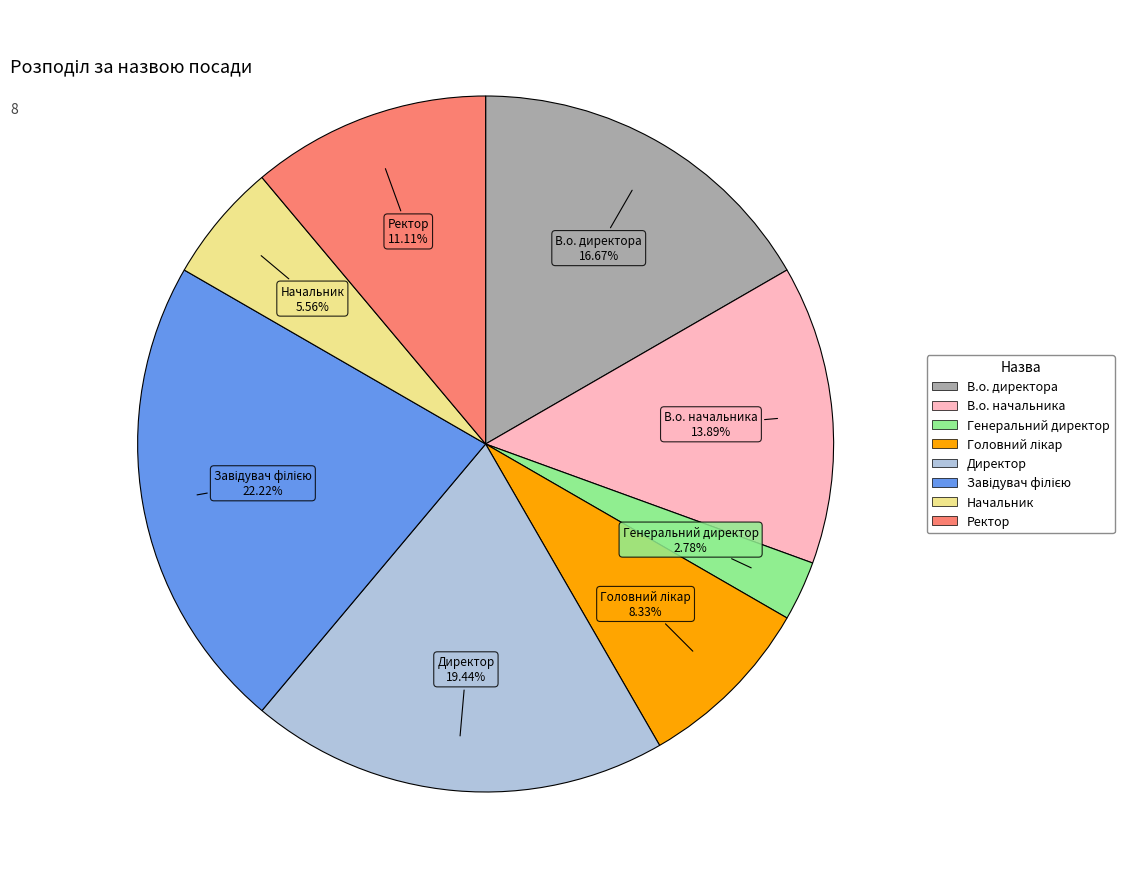

What percentage is the Начальник slice, to the nearest percent?

6%